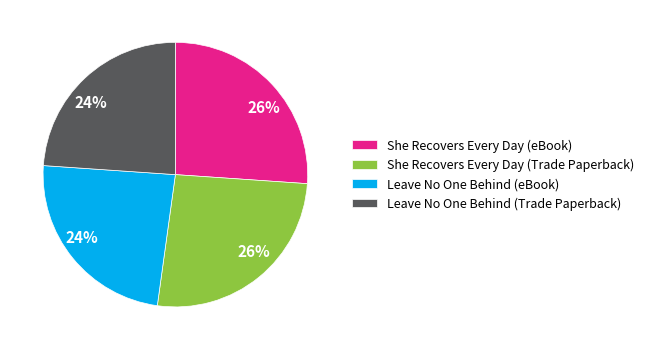

What percentage is the She Recovers Every Day (eBook) slice, to the nearest percent?

26%